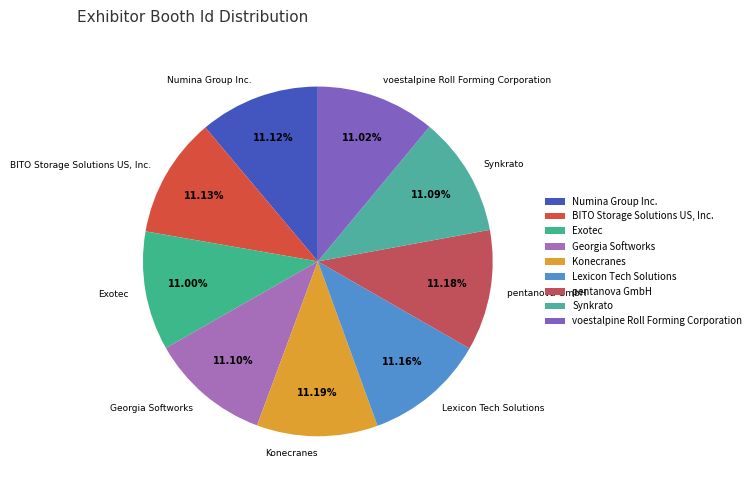

Rank the categories by value from highest to lowest.

Konecranes, pentanova GmbH, Lexicon Tech Solutions, BITO Storage Solutions US, Inc., Numina Group Inc., Georgia Softworks, Synkrato, voestalpine Roll Forming Corporation, Exotec